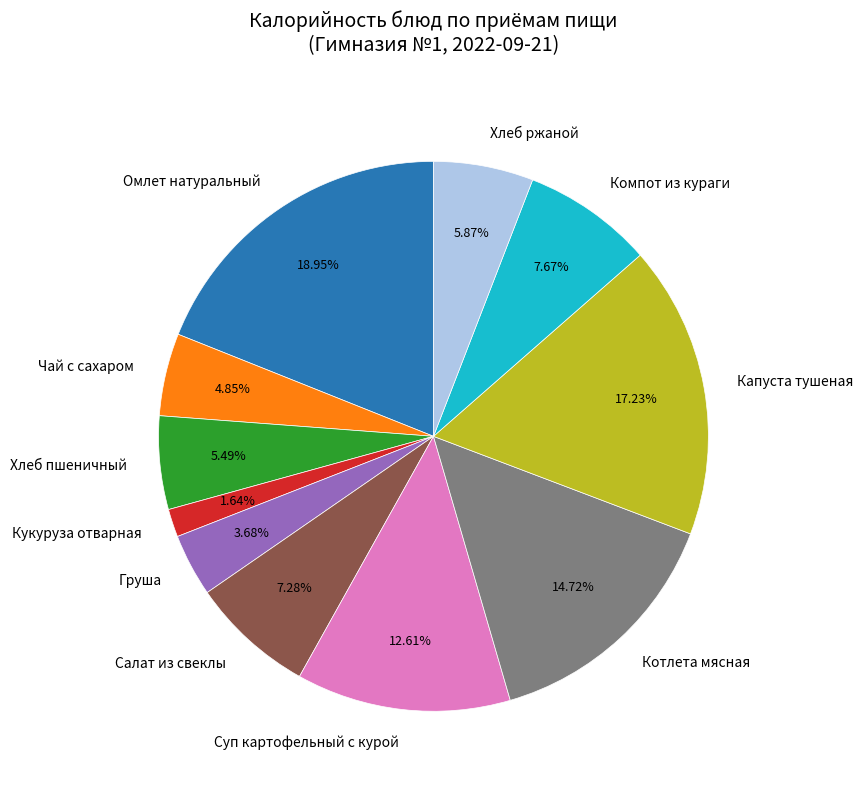

True or false: Груша accounts for 4% of the total.

True